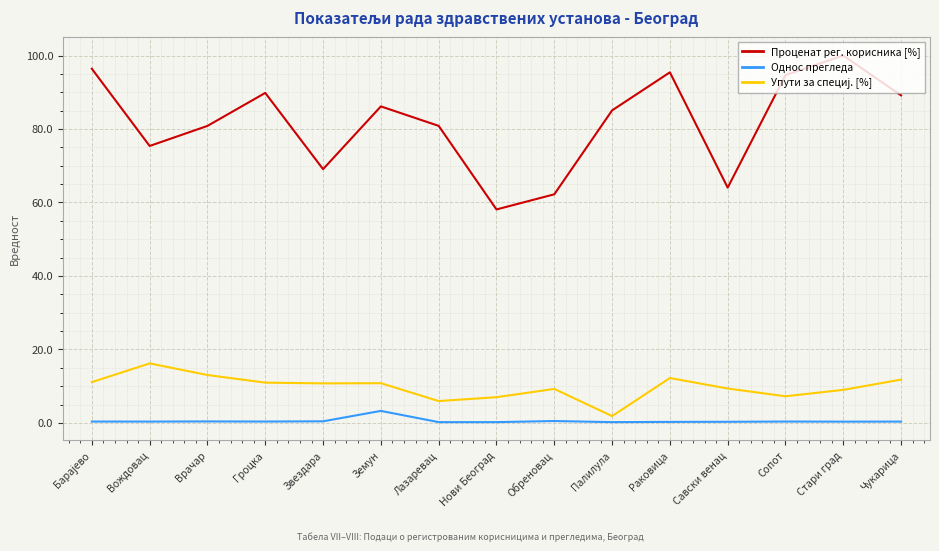

Which series has the largest range (max minus min)?

Проценат рег. корисника [%]